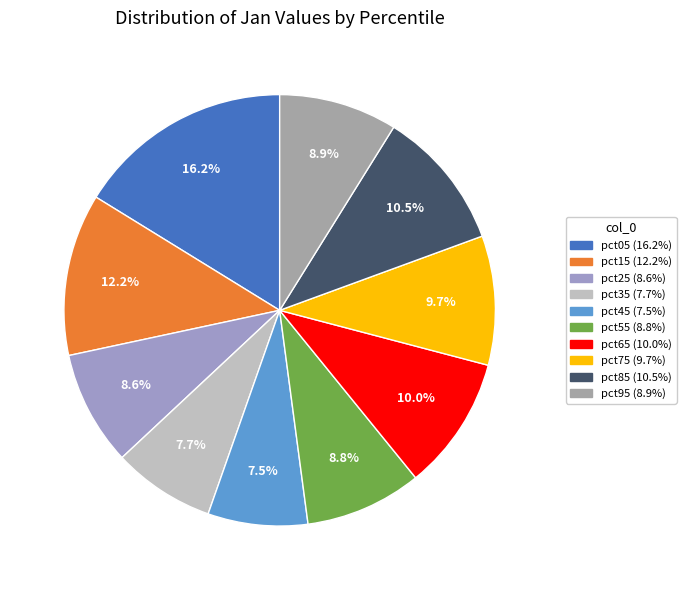

To the nearest percent, what percentage of the pie is pct95?

9%